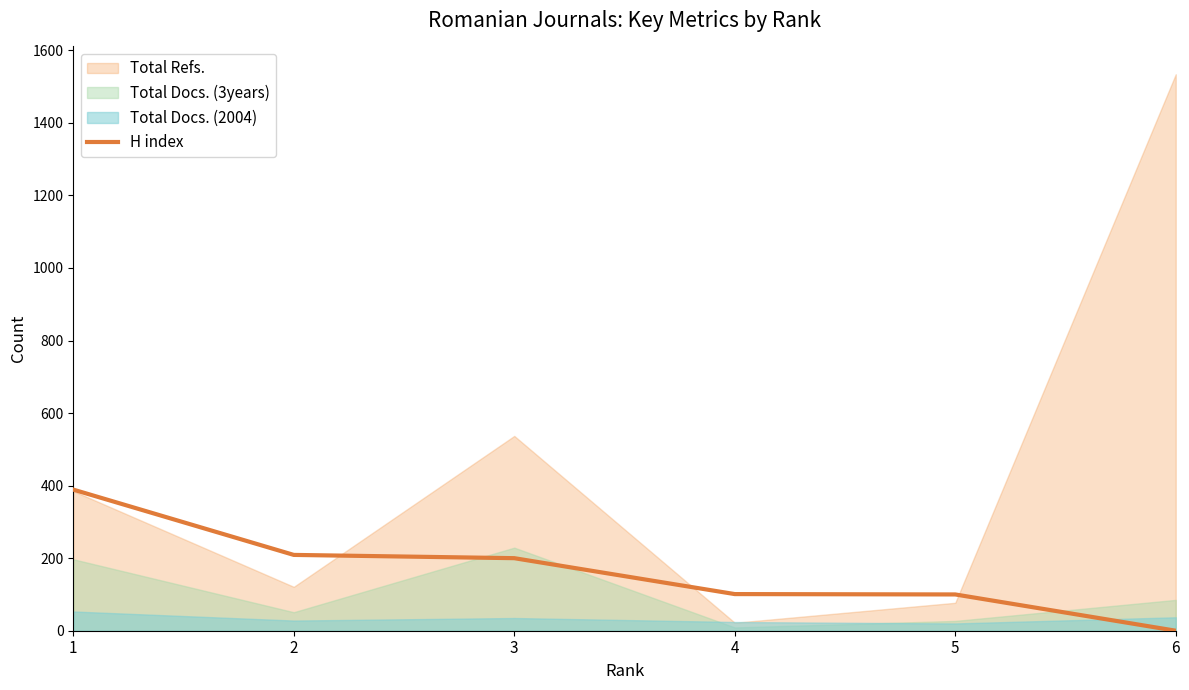

True or false: there are more than 2 points higher than both neighbors.

False